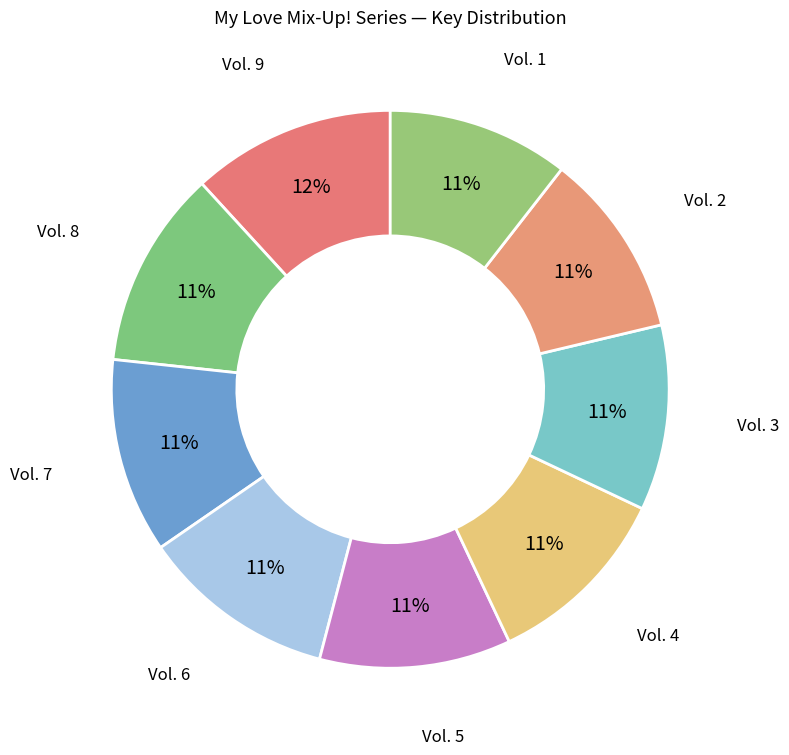

How many slices are in this pie chart?

9